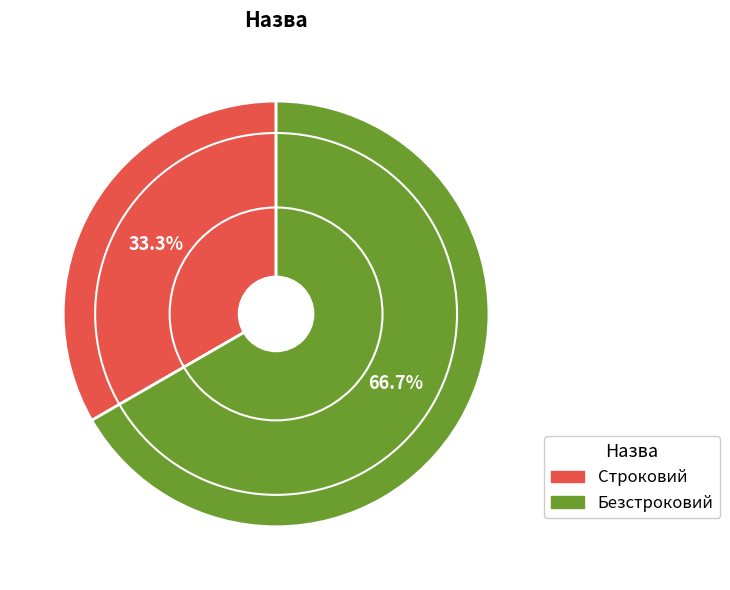

Is it true that Безстроковий is 67% of the pie?

True